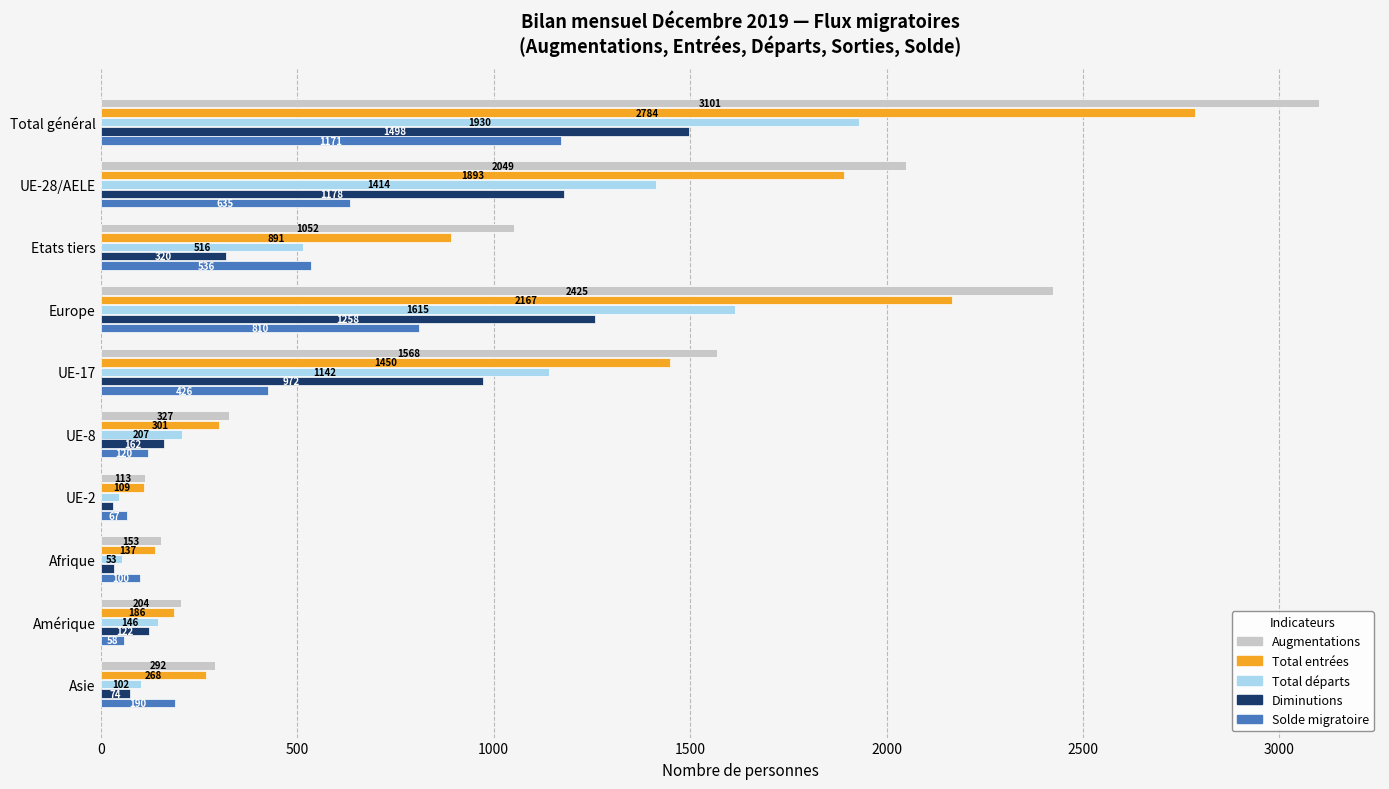

Rank the series at UE-2 from highest to lowest value.

Augmentations, Total entrées, Solde migratoire, Total départs, Diminutions